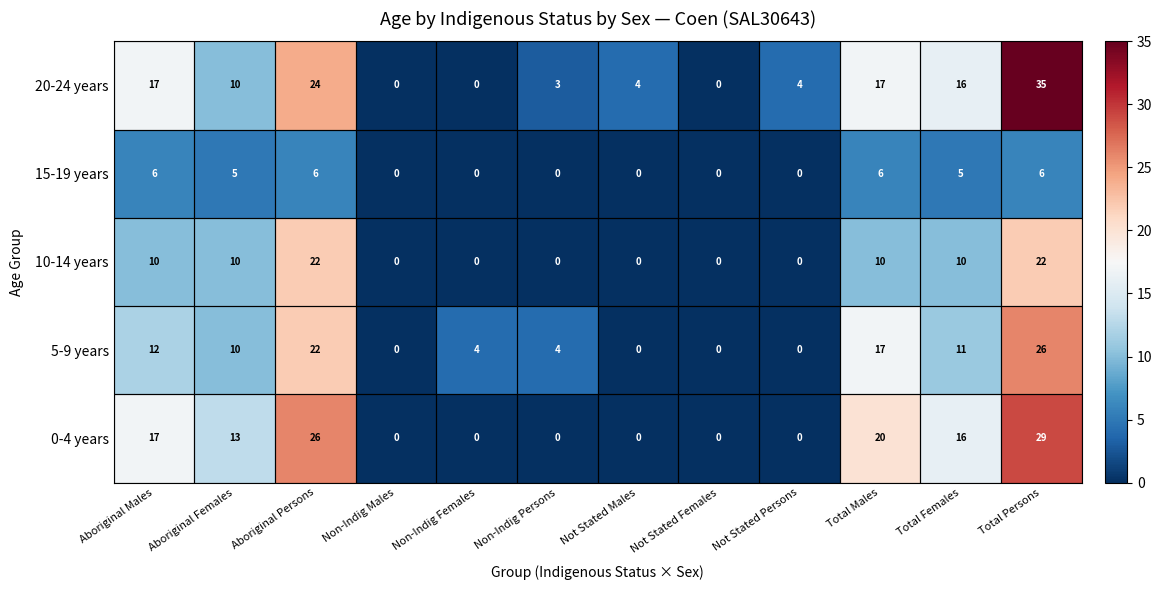

Count the 5-9 years values in the range 0 to 17.

10